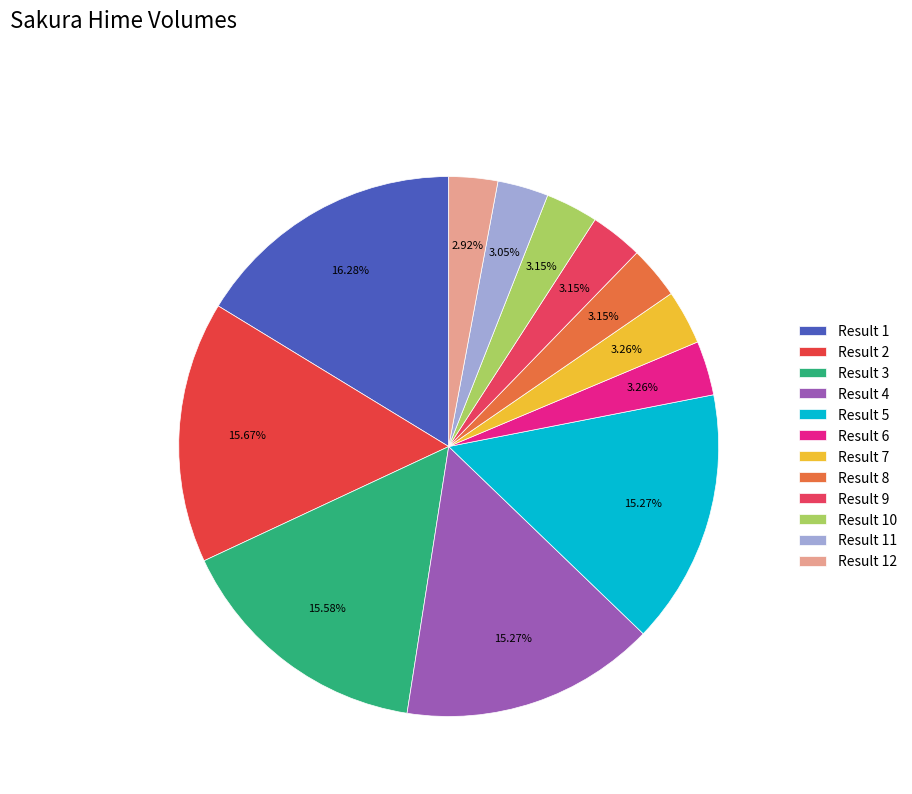

How many slices are in this pie chart?

12